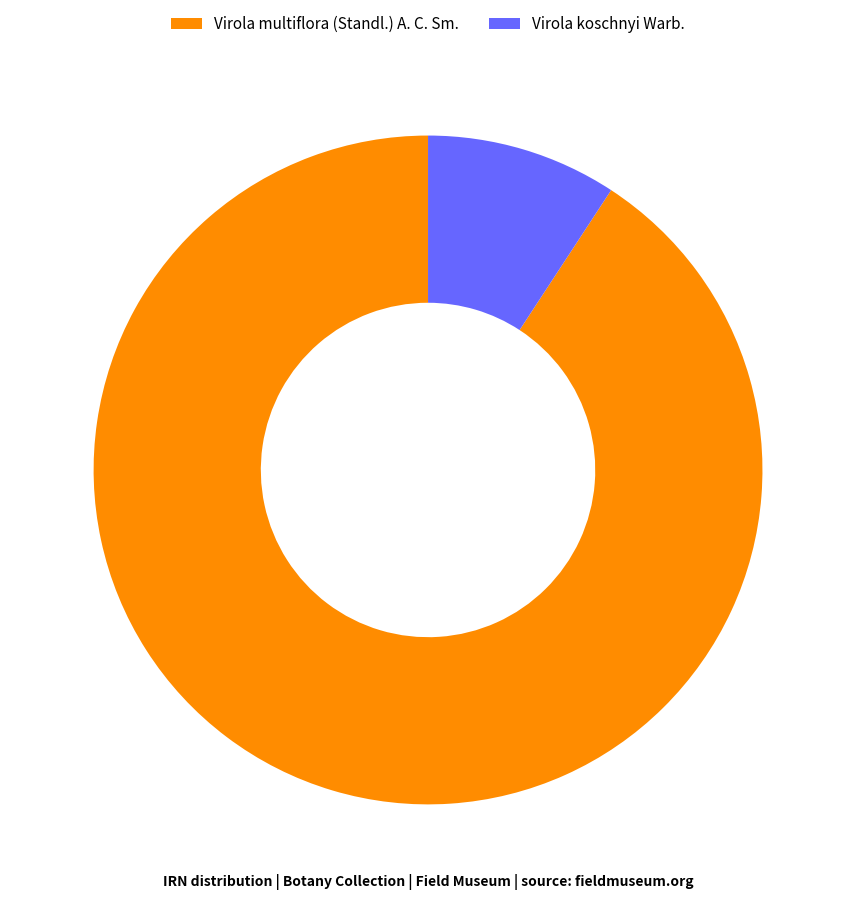

Is the sum of Virola koschnyi Warb. and Virola multiflora (Standl.) A. C. Sm. greater than half?

Yes